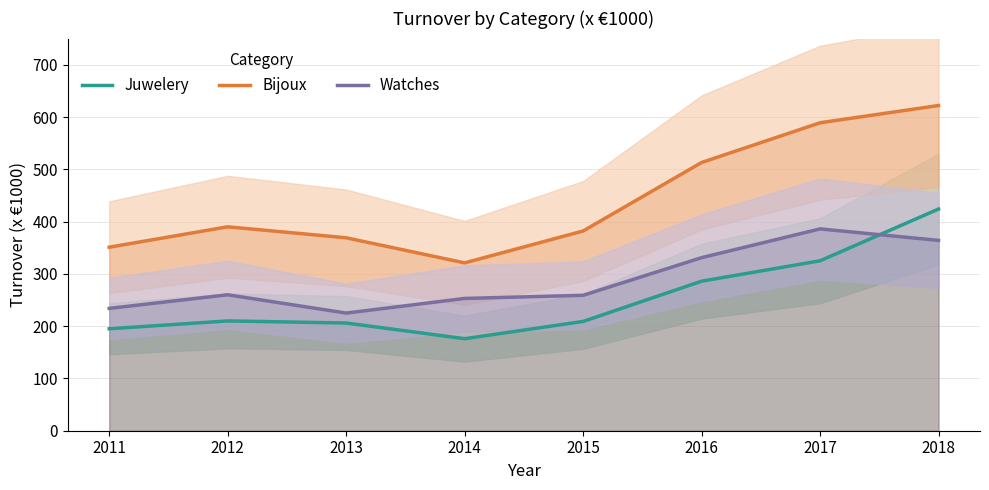

List the labels in order of Juwelery value, largest first.

2018, 2017, 2016, 2012, 2015, 2013, 2011, 2014